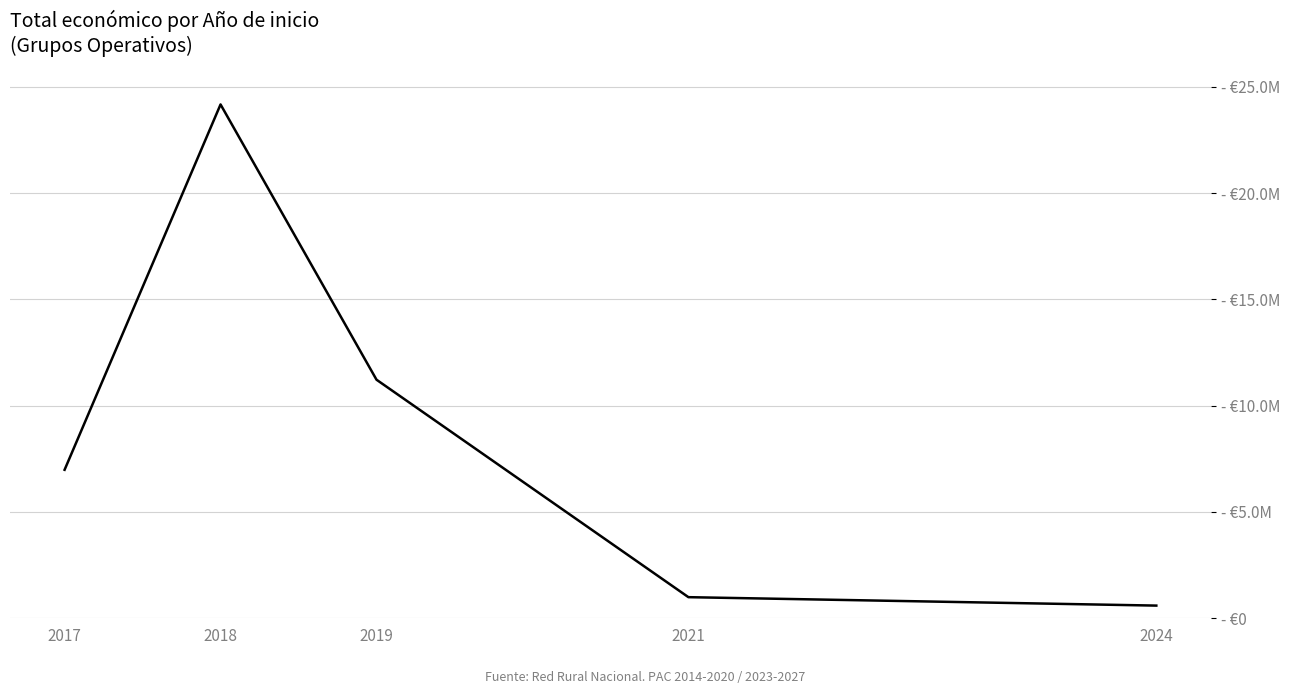

List the labels in order of value, largest first.

2018, 2019, 2017, 2021, 2024